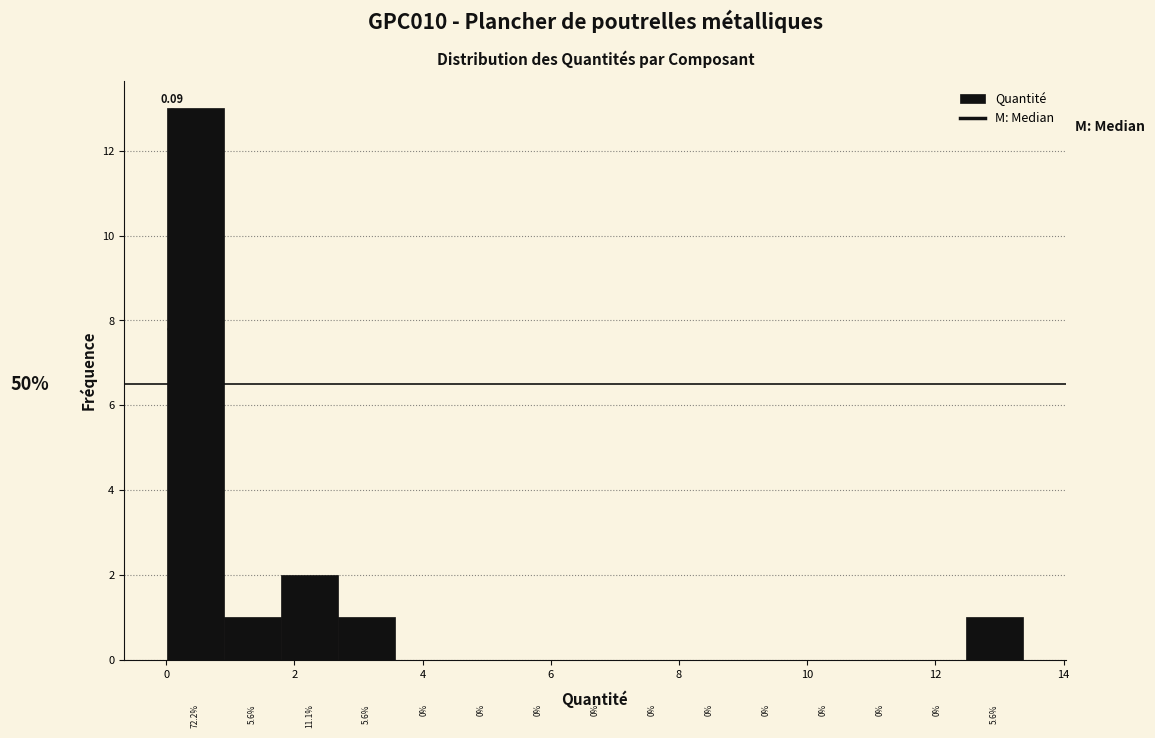

Over which range of the x-axis is the bar tallest?

0.0 to 1.0